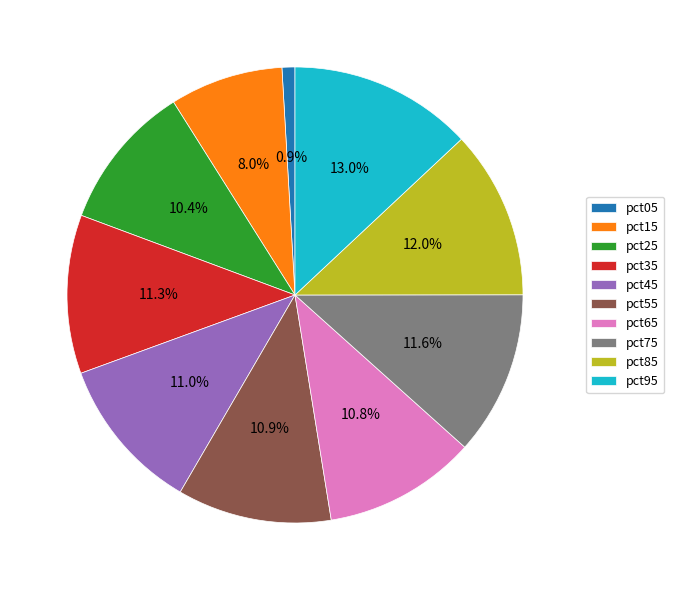

Does pct25 account for over 50% of the chart?

No